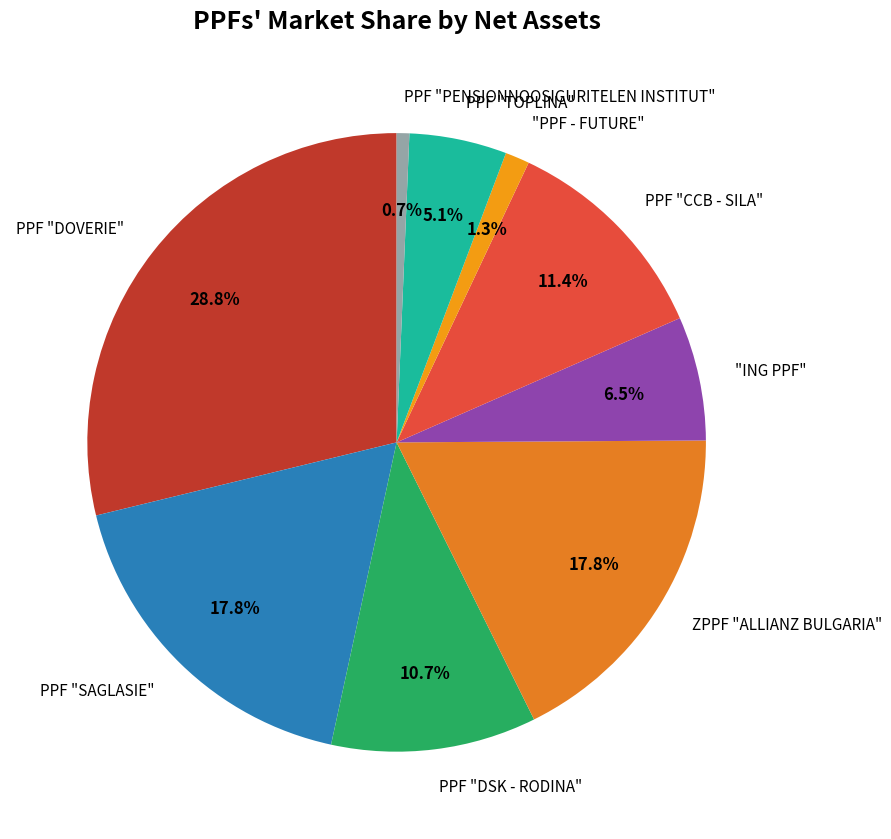

Approximately how many times larger is the value at PPF "CCB - SILA" compared to PPF "DOVERIE"?

0.4